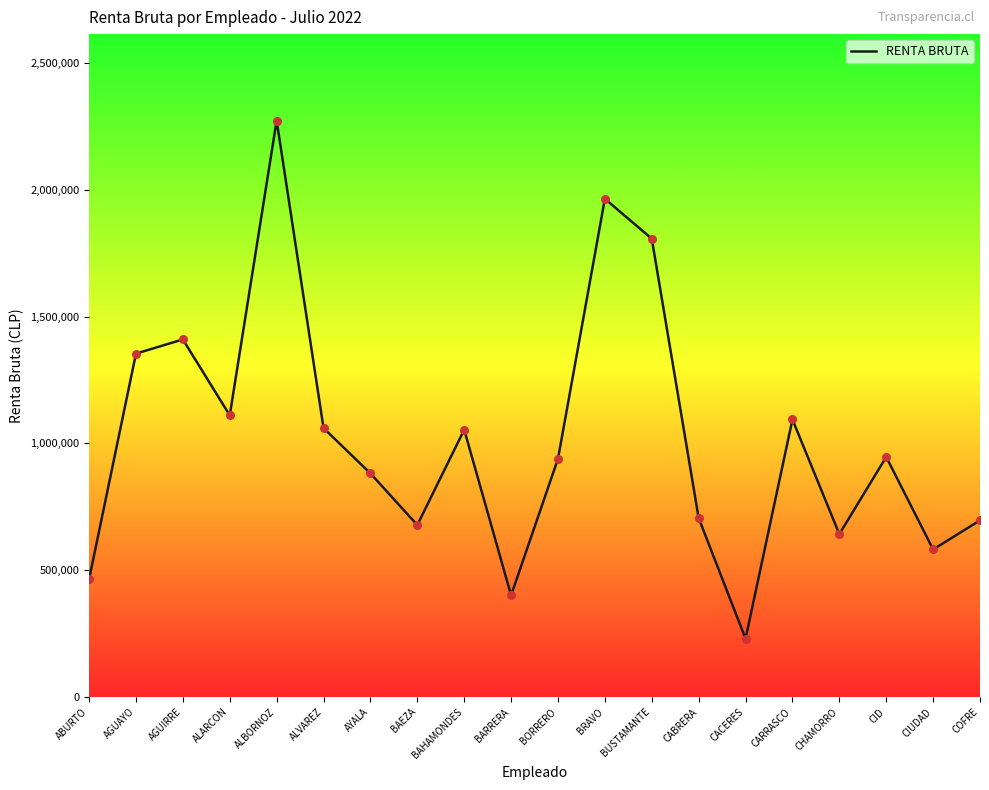

What is the change in value from AGUAYO to CACERES?

-1124491